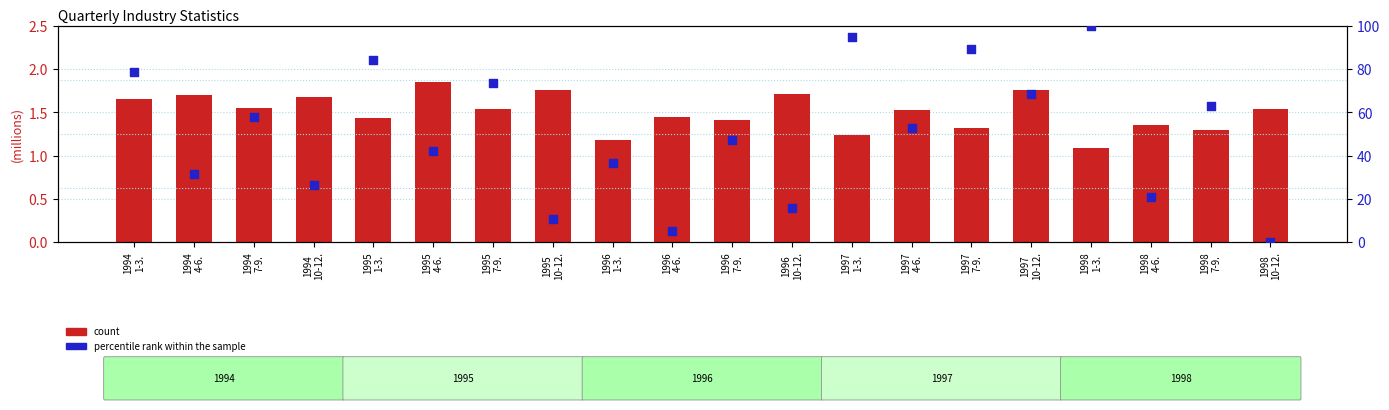

What are all the series names shown in the legend?

count, percentile rank within the sample